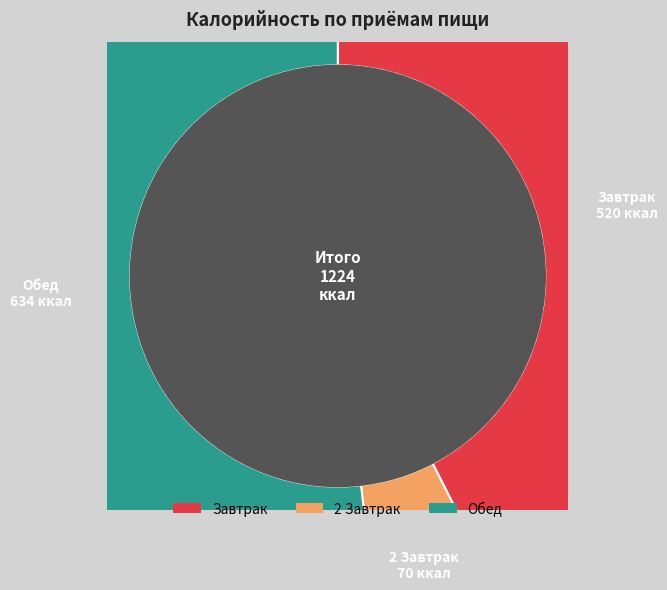

How many slices are in this pie chart?

3